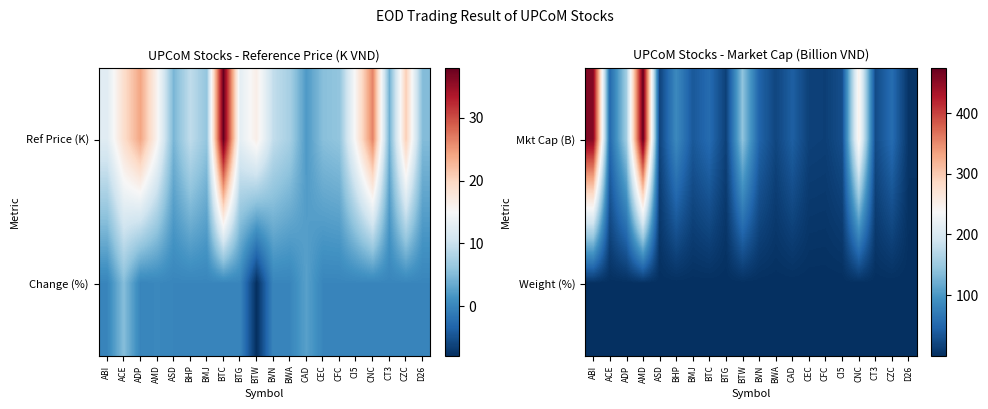

At how many categories does at least one series exceed 242?

3